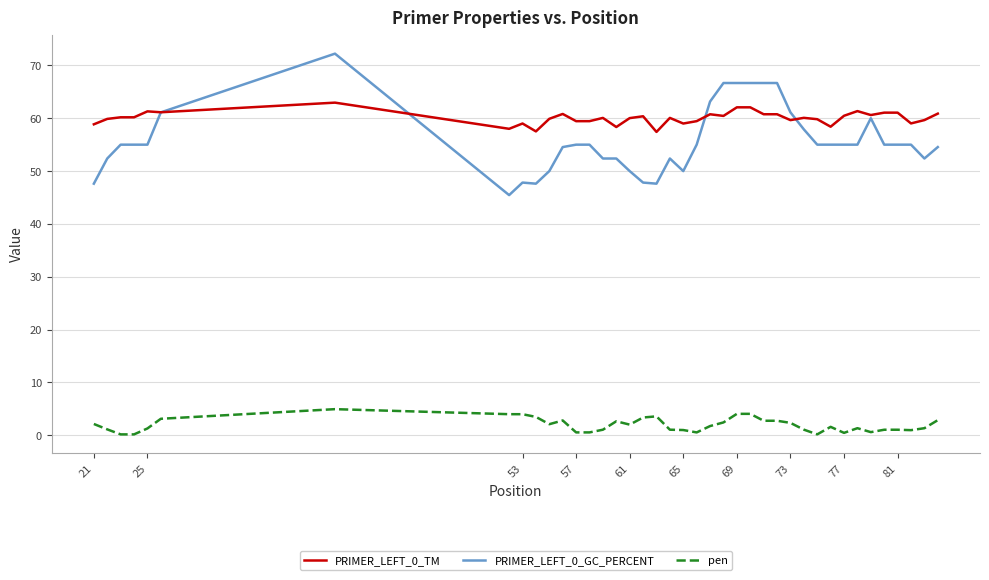

Rank the series by their maximum value, from highest to lowest.

PRIMER_LEFT_0_GC_PERCENT, PRIMER_LEFT_0_TM, pen